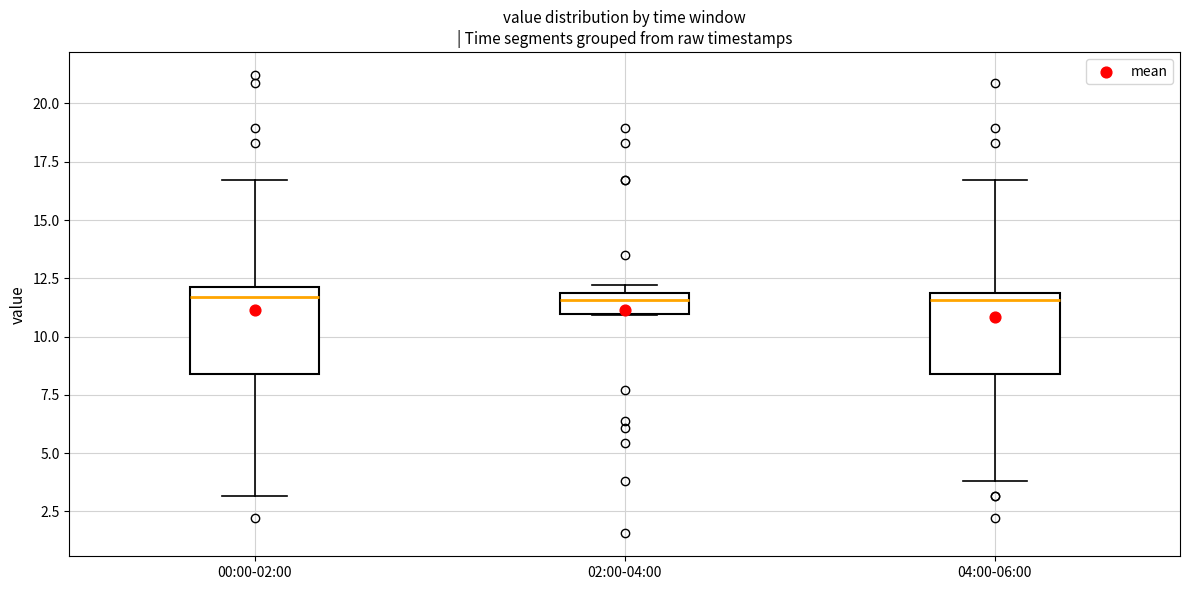

Reading left to right, transcribe this box plot: for each box, give where its median line is, the range the box spans, and where its two whiskers end, as read against the y-axis. The values are not printed on the chart, so give them approximately, as read against the axis.

00:00-02:00: median 11.5, box 8.5 to 12.0, whiskers 3.0 to 16.5
02:00-04:00: median 11.5, box 11.0 to 12.0, whiskers 11.0 to 12.0 (just above the box's upper edge)
04:00-06:00: median 11.5, box 8.5 to 12.0, whiskers 4.0 to 16.5